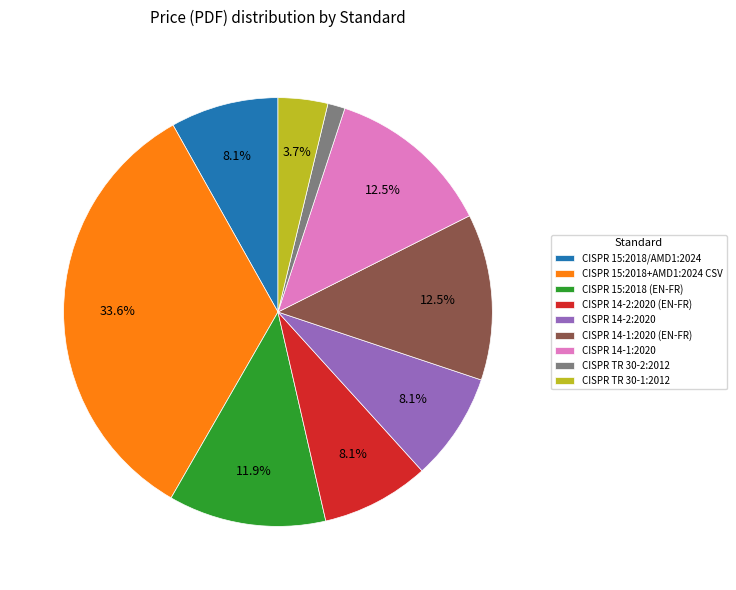

Approximately how many times larger is the value at CISPR 14-2:2020 (EN-FR) compared to CISPR 14-1:2020?

0.6